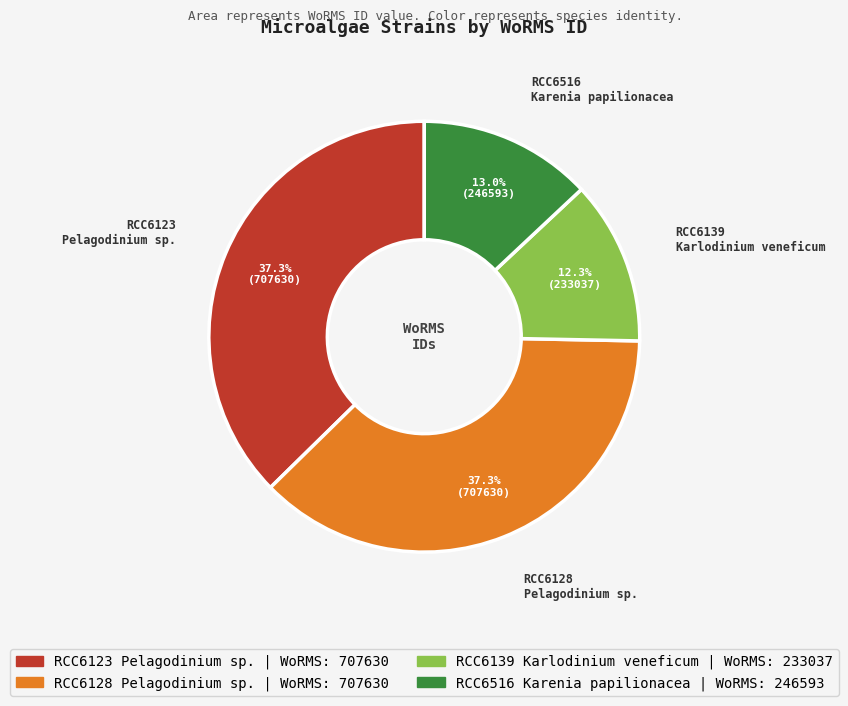

Approximately how many times larger is the value at RCC6516 Karenia papilionacea compared to RCC6139 Karlodinium veneficum?

1.1